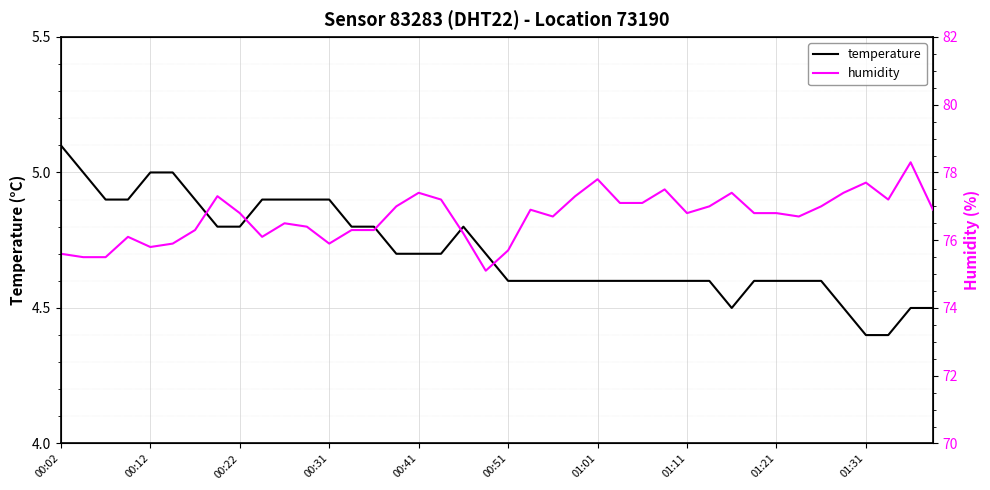

Rank the series by their maximum value, from highest to lowest.

humidity, temperature